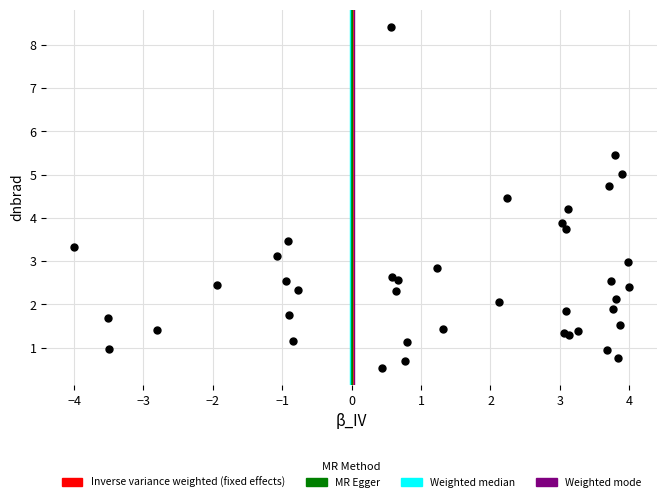

What Y value in the scatter plot is closest to 4?

3.9